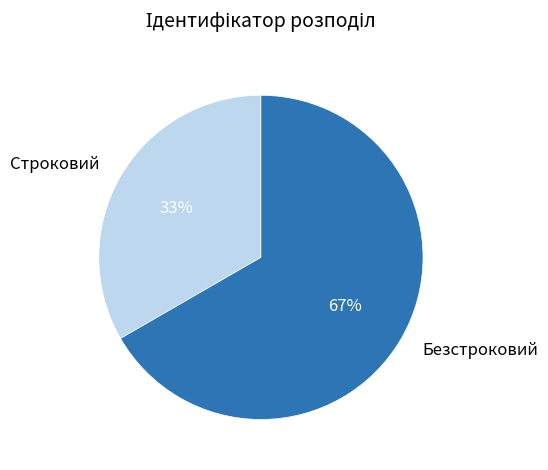

Rank the categories by value from highest to lowest.

Безстроковий, Строковий